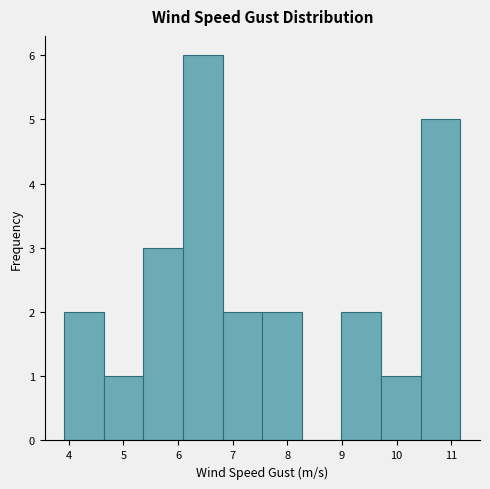

How tall is the bar that spans 4.6 to 5.4 on the x-axis? Neither the bar edges nor the heights are printed on the chart, so give them approximately, as read against the axes.

1